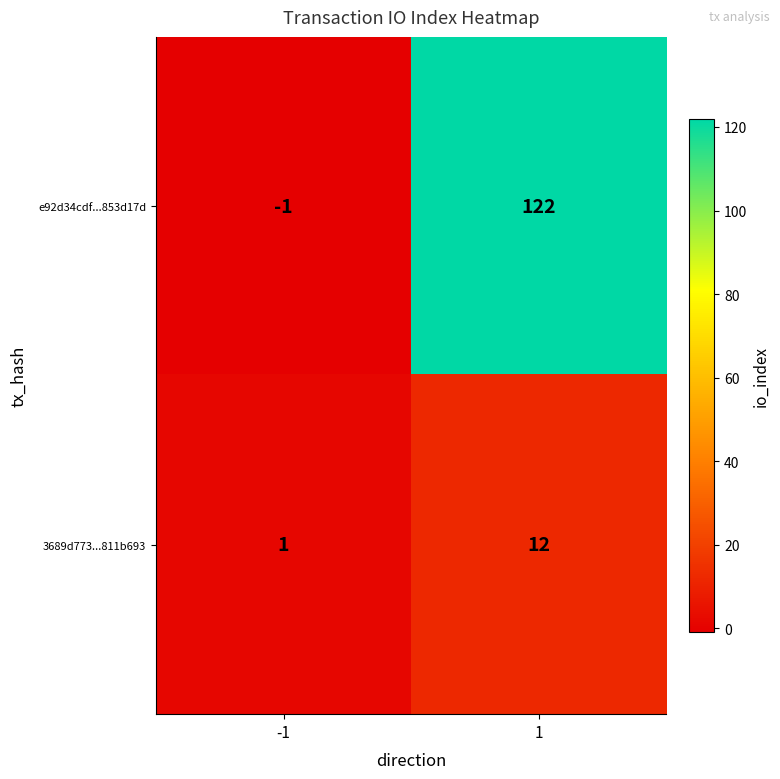

What is the sum of all 3689d773...811b693 values?

13